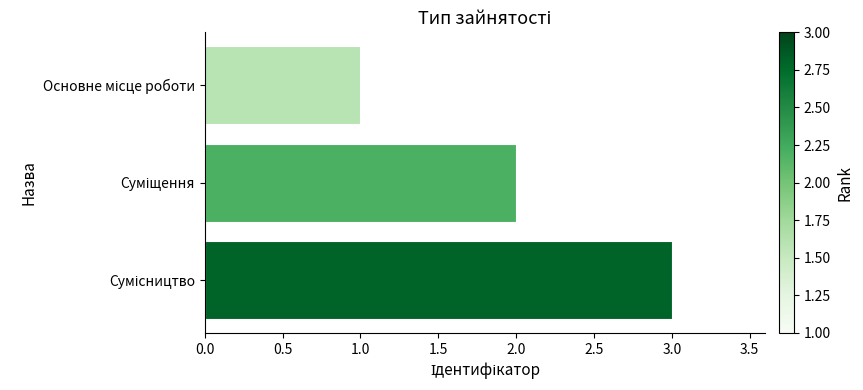

What is the greatest value displayed?

3